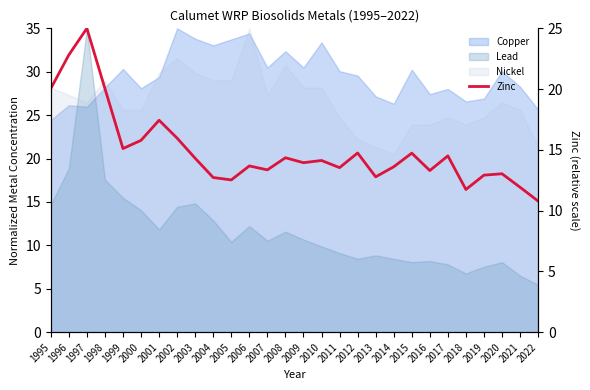

Rank the categories by value from highest to lowest.

1997, 1996, 1995, 1998, 2001, 2002, 2000, 1999, 2012, 2015, 2017, 2008, 2003, 2010, 2009, 2006, 2014, 2011, 2007, 2016, 2020, 2019, 2013, 2004, 2005, 2021, 2018, 2022